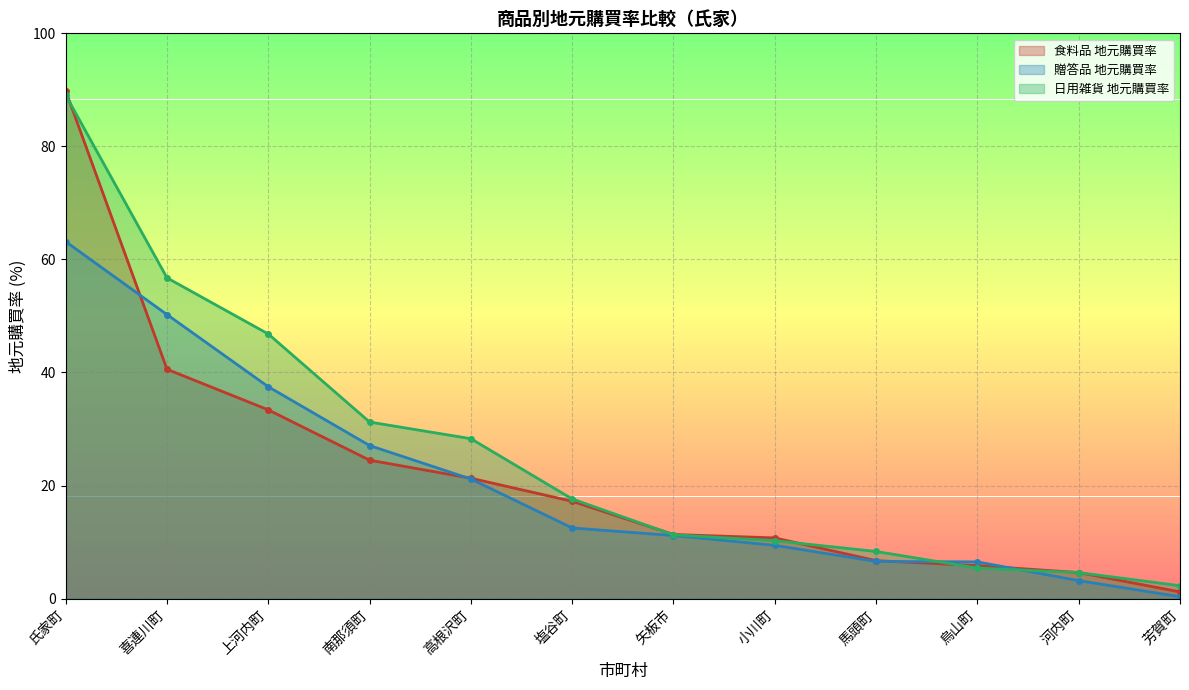

True or false: 食料品 地元購買率 has more than 0 interior local peaks.

False